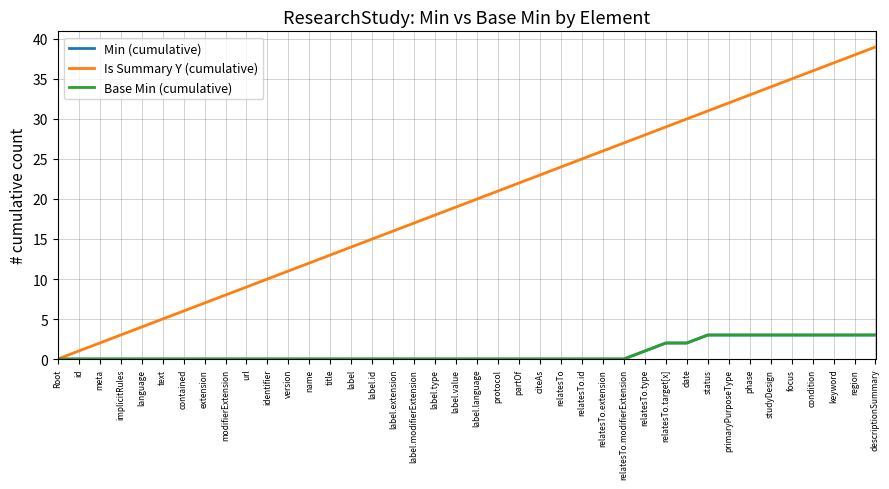

What is the spread (max minus min) of values at meta?

2